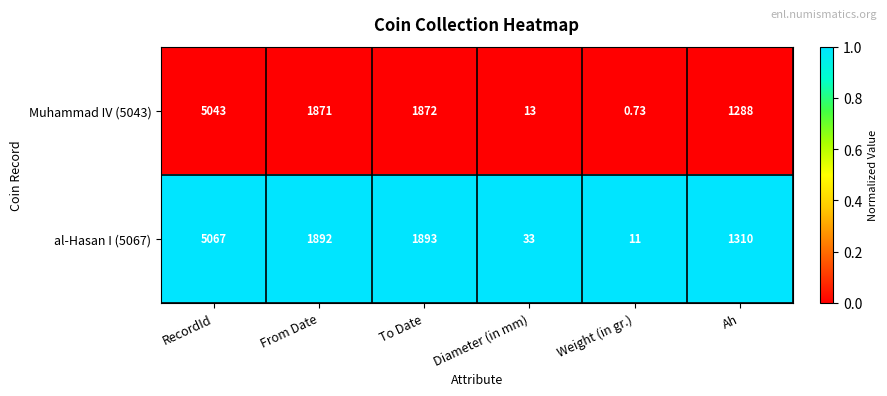

Which series has the largest range (max minus min)?

al-Hasan I (5067)